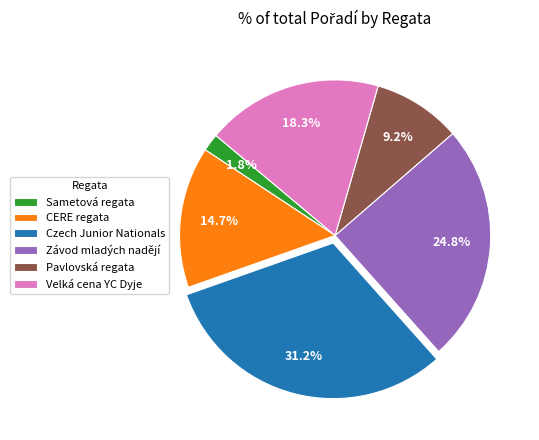

Which slice is the smallest?

Sametová regata